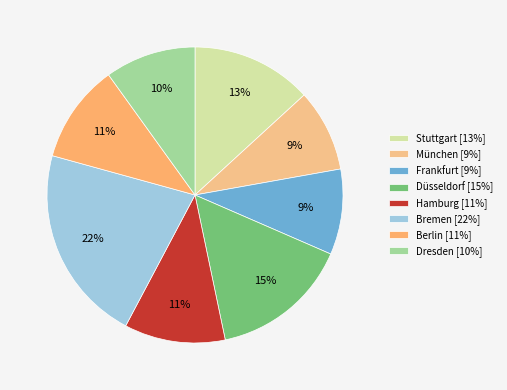

How many slices are in this pie chart?

8